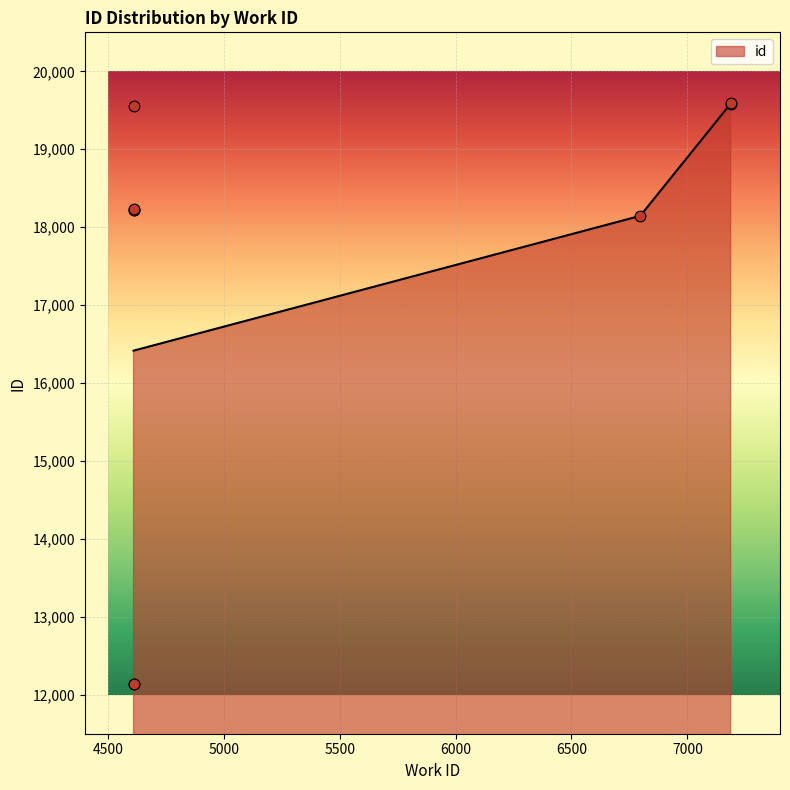

What is the ratio of the value at 4610 to the value at 4610?

0.7